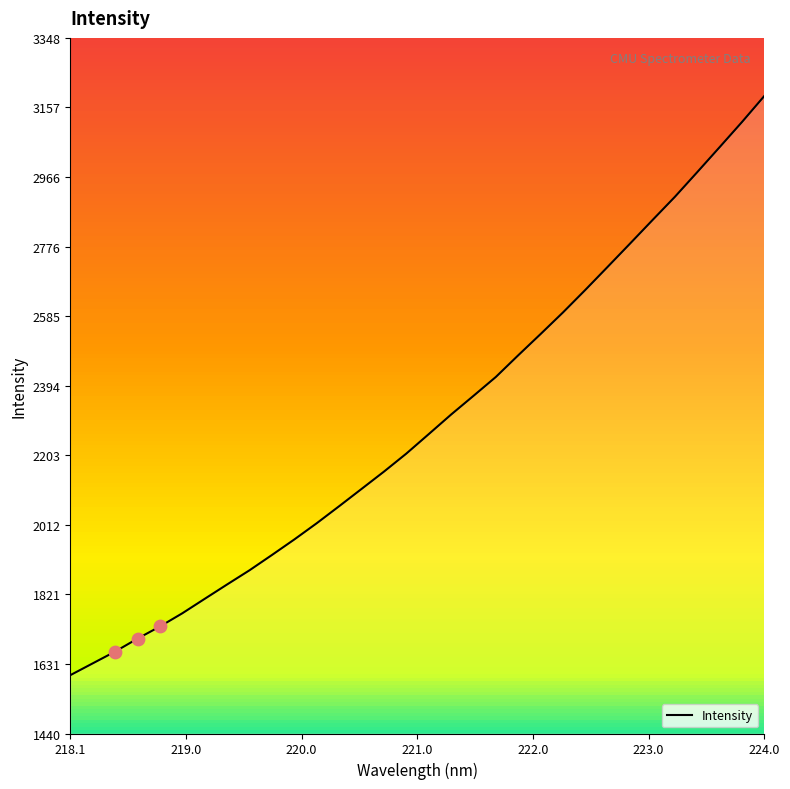

What is the maximum value shown in the chart?

3188.5